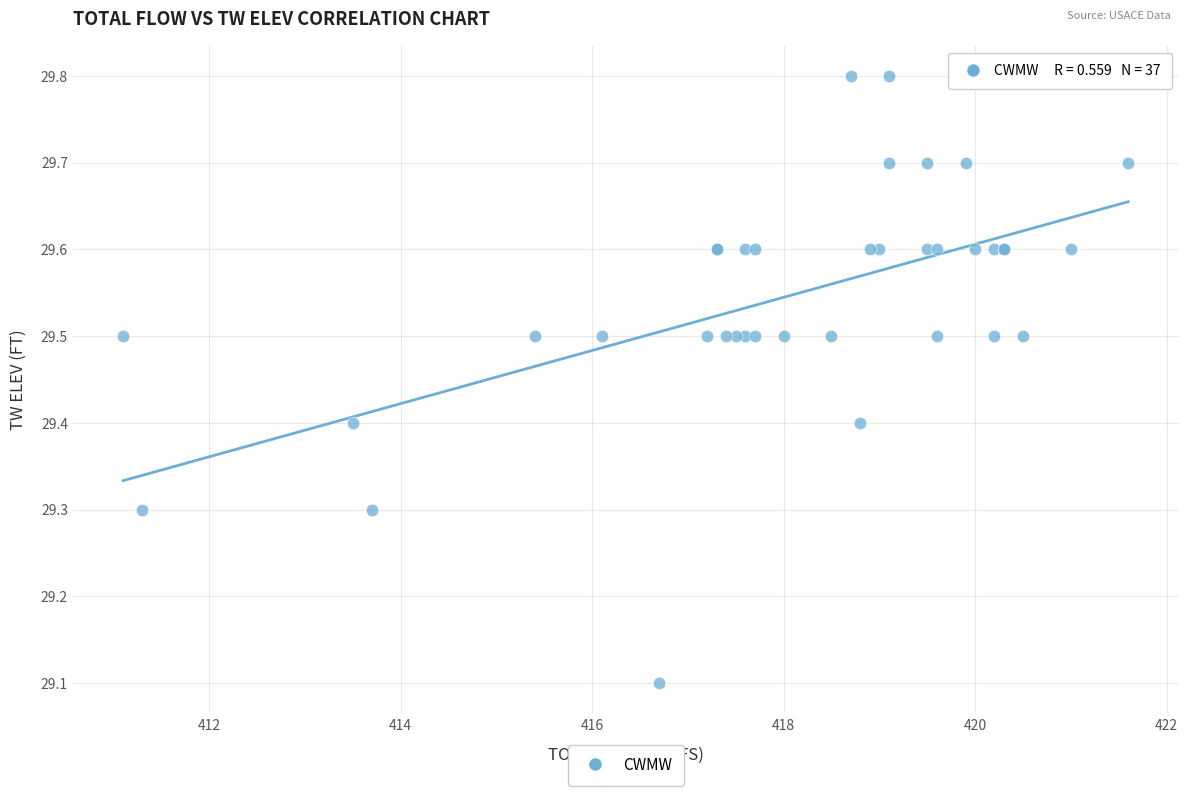

What Y value in the scatter plot is closest to 29?

29.1